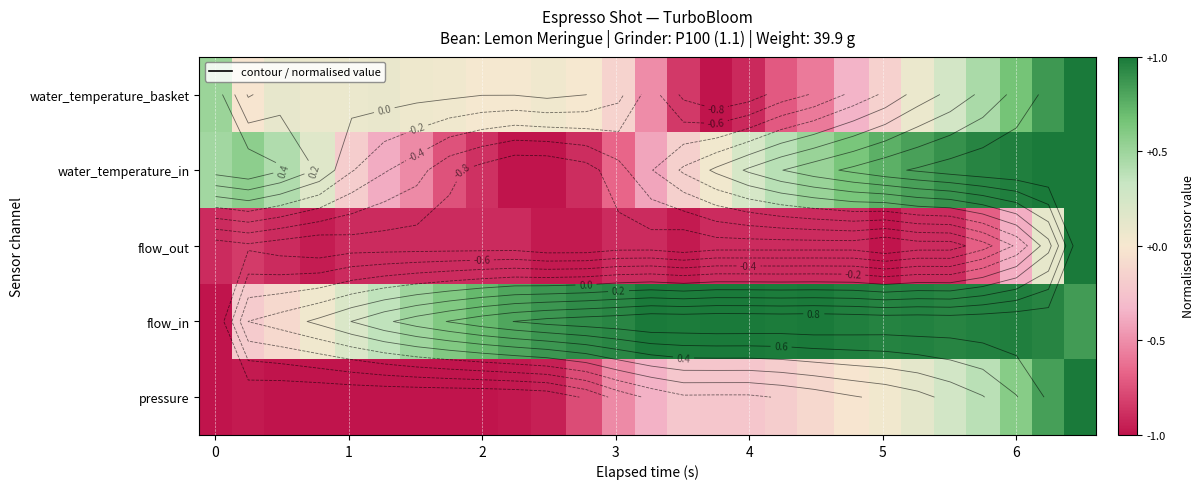

How many series are shown in this chart?

5